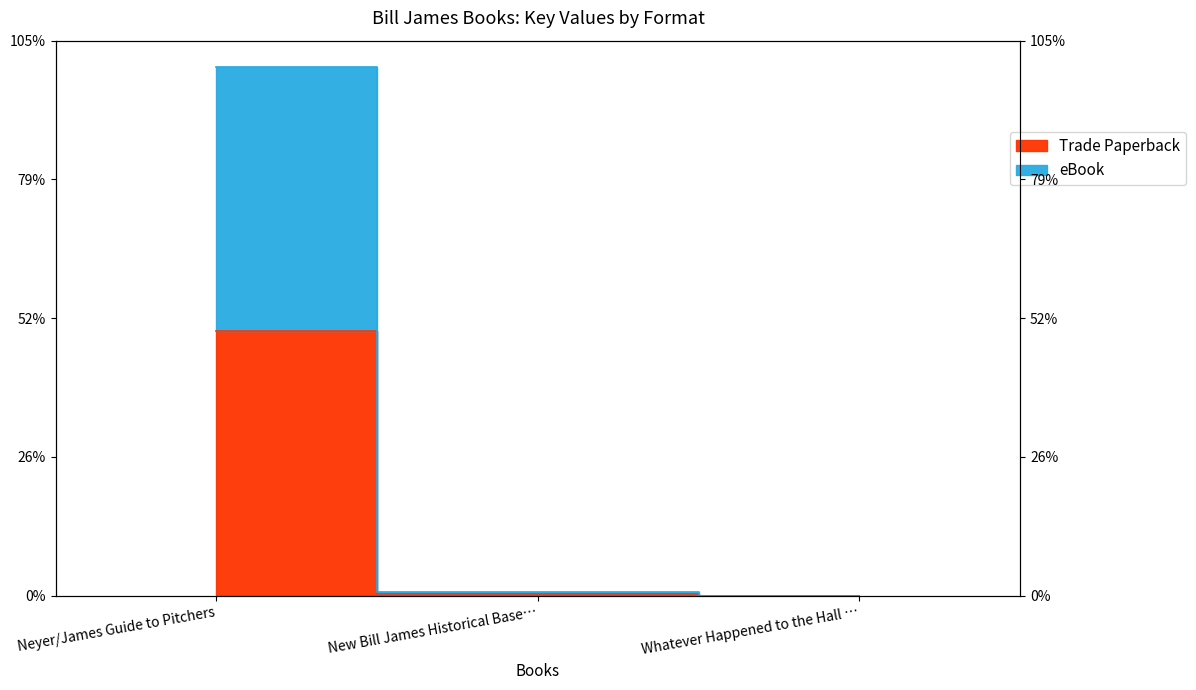

What is the label of the 2nd point from the left?

New Bill James Historical Base…